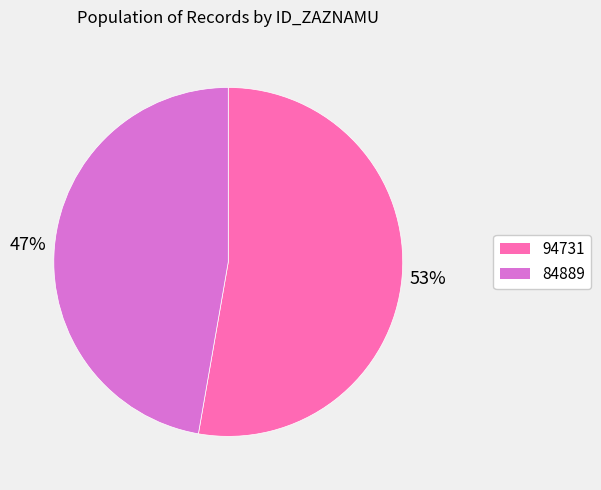

Rank the categories by value from lowest to highest.

84889, 94731